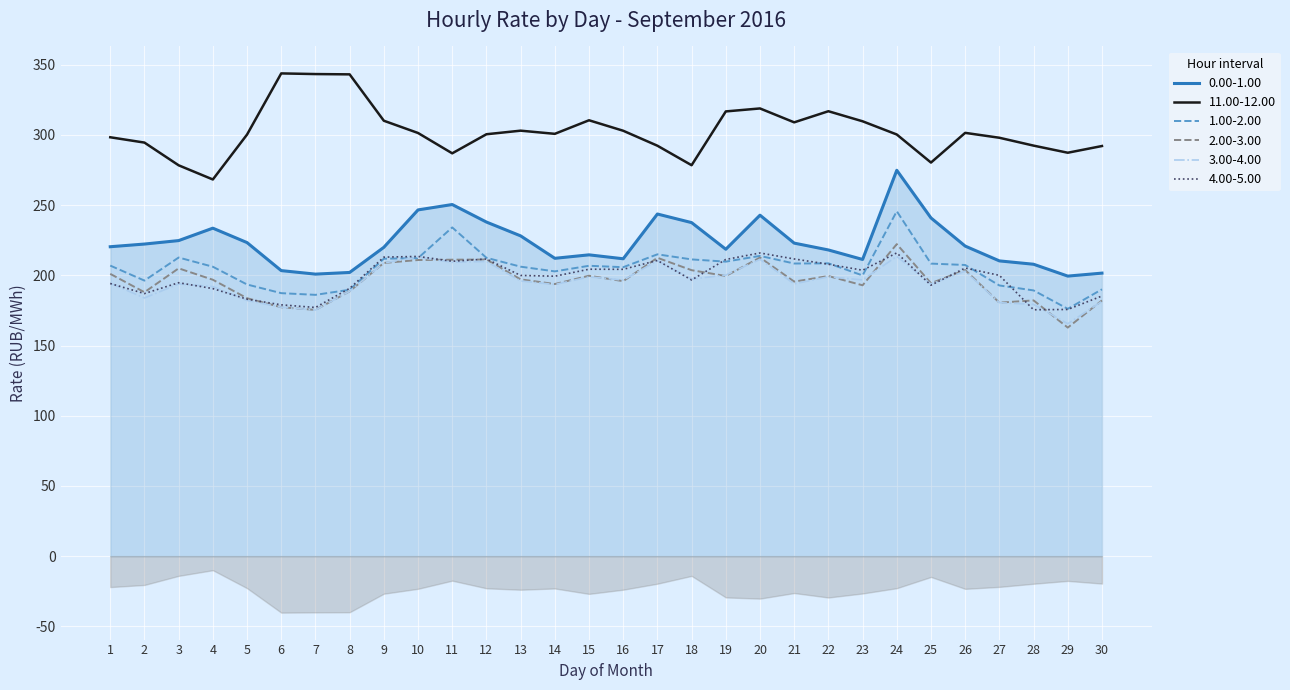

At which label is 3.00-4.00 closest to 189?

8